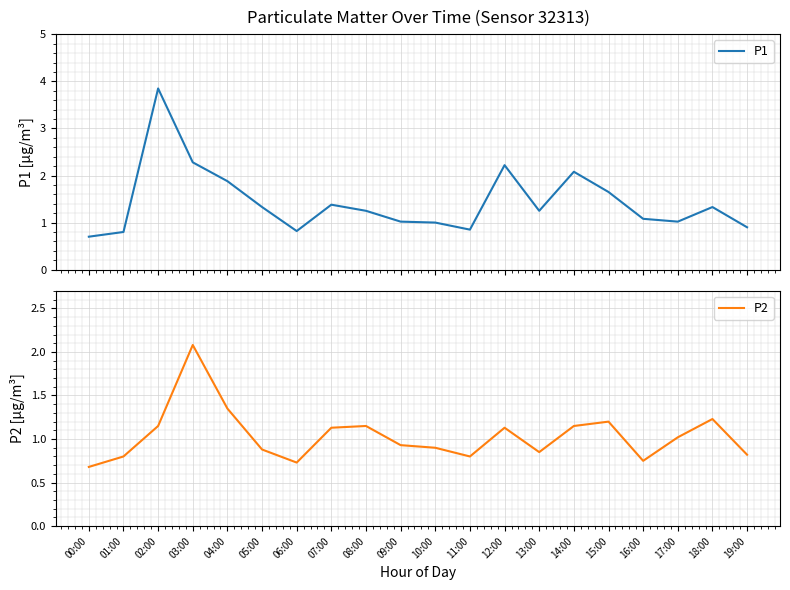

Is it true that P1 equals 1.4 at 07:00?

True